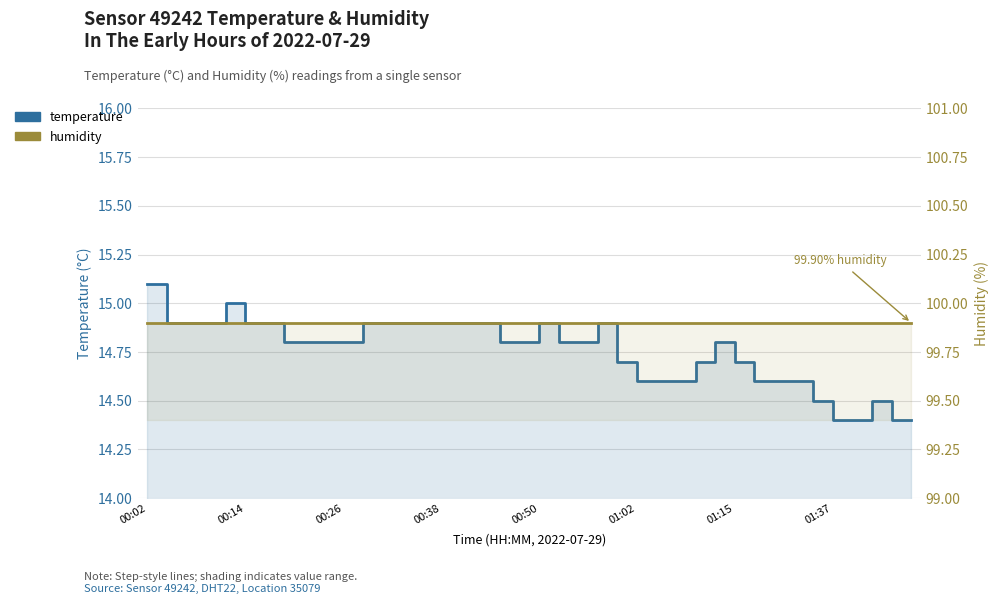

Where is humidity nearest to the value 99?

00:02